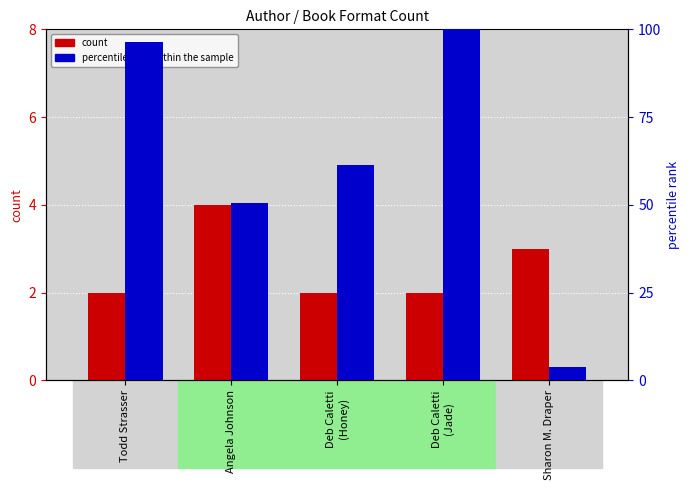

What are all the series names shown in the legend?

count, percentile rank within the sample